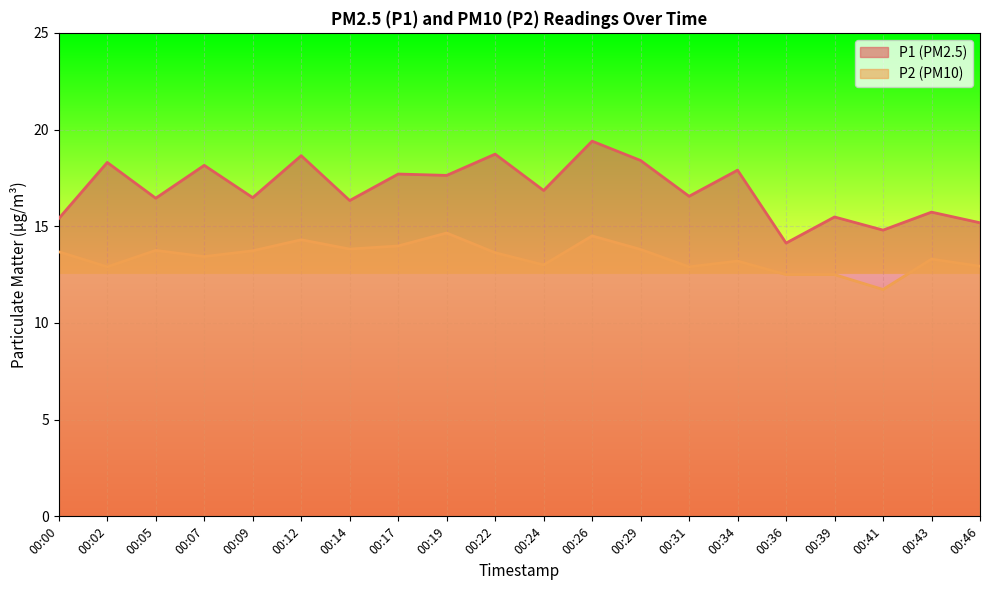

Which has a higher value, 00:29 or 00:26?

00:26